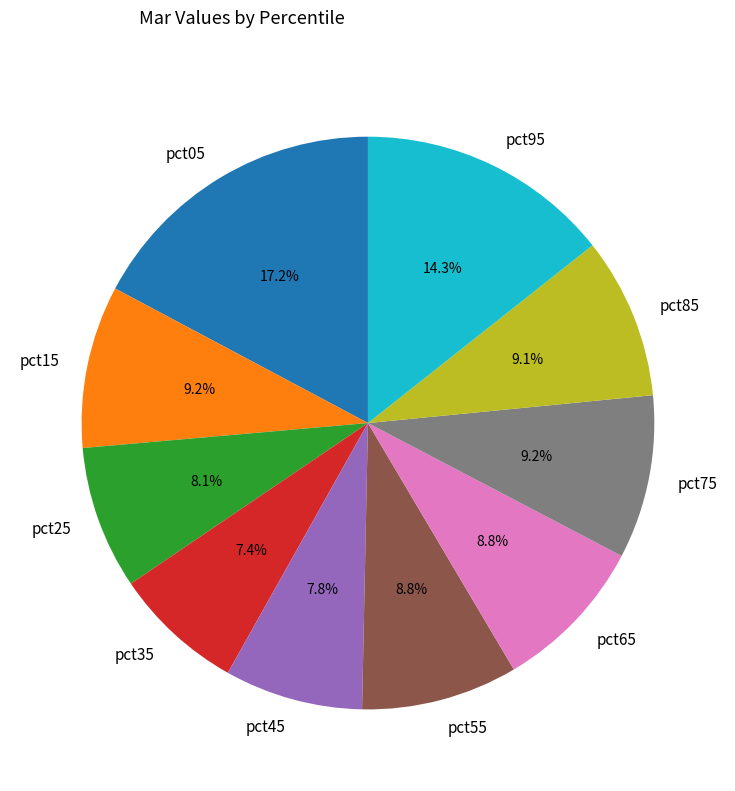

Is there a majority slice in this chart?

No